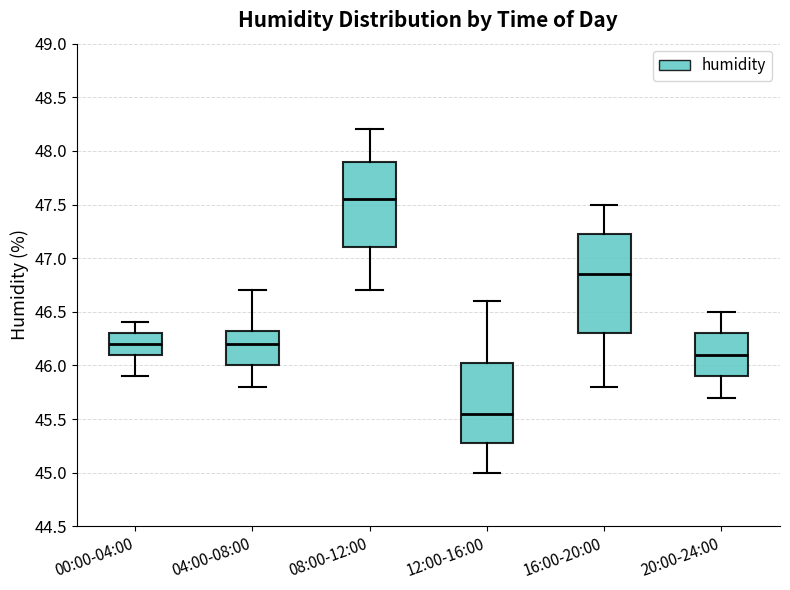

Reading left to right, read every box against the y-axis: the position of its median line, the range the box covers, and the ends of its whiskers. The values are not printed on the chart, so give them approximately, as read against the axis.

00:00-04:00: median 46.20, box 46.10 to 46.30, whiskers 45.90 to 46.40
04:00-08:00: median 46.20, box 46.00 to 46.35, whiskers 45.80 to 46.70
08:00-12:00: median 47.55, box 47.10 to 47.90, whiskers 46.70 to 48.20
12:00-16:00: median 45.55, box 45.30 to 46.05, whiskers 45.00 to 46.60
16:00-20:00: median 46.85, box 46.30 to 47.25, whiskers 45.80 to 47.50
20:00-24:00: median 46.10, box 45.90 to 46.30, whiskers 45.70 to 46.50